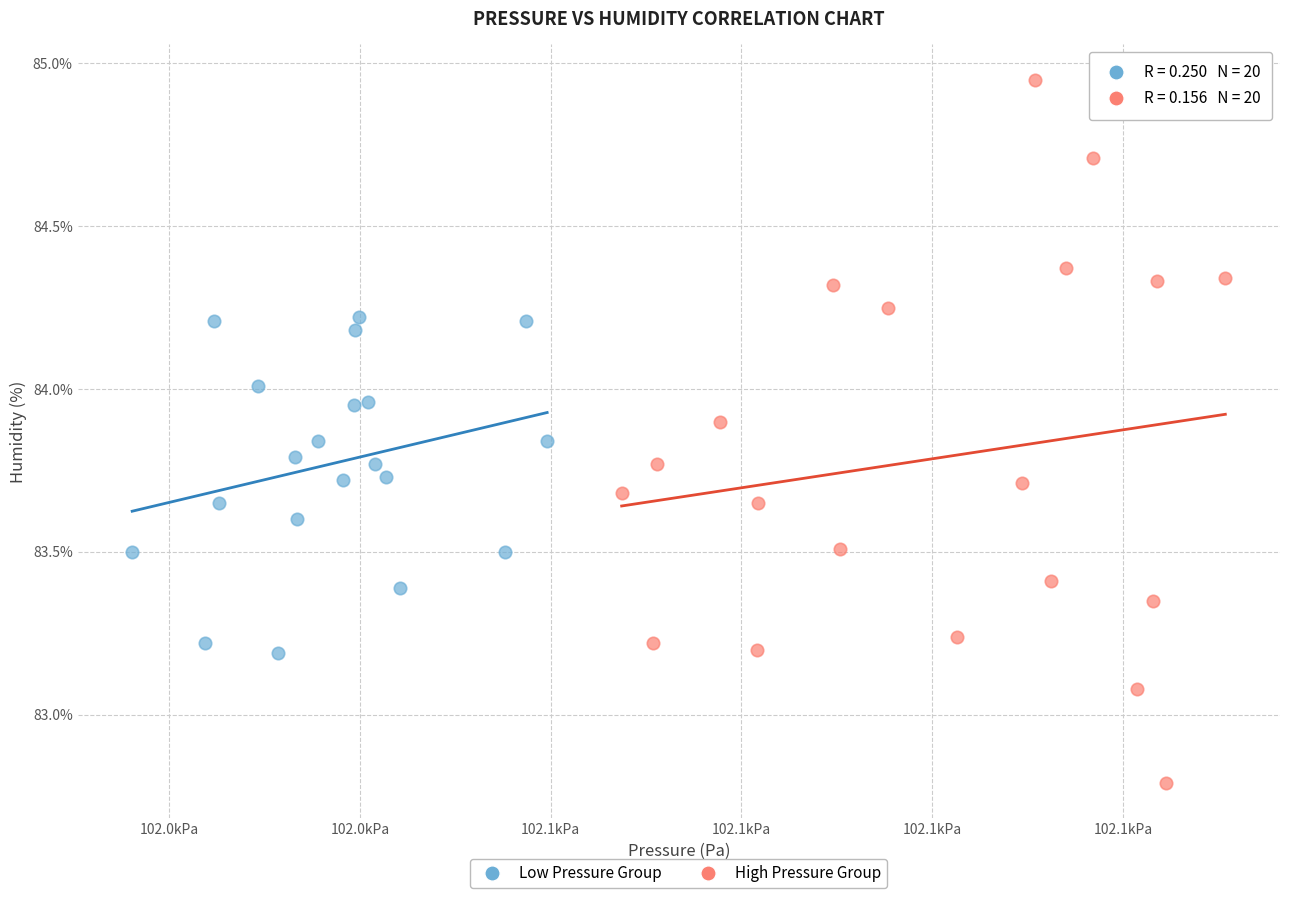

Which series has the largest Y range (max minus min)?

High Pressure Group